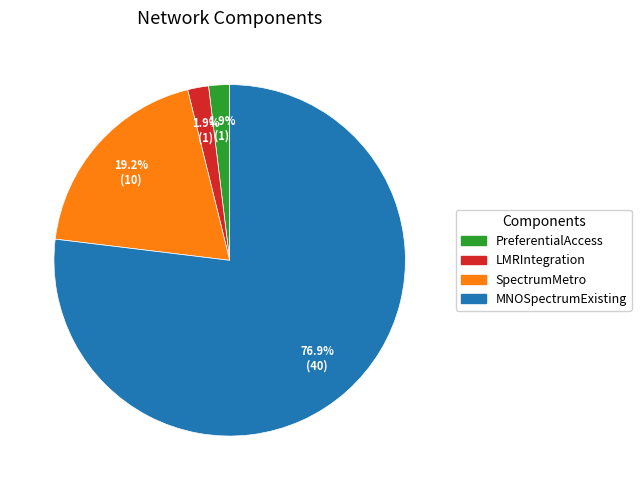

Which slice is the largest?

MNOSpectrumExisting